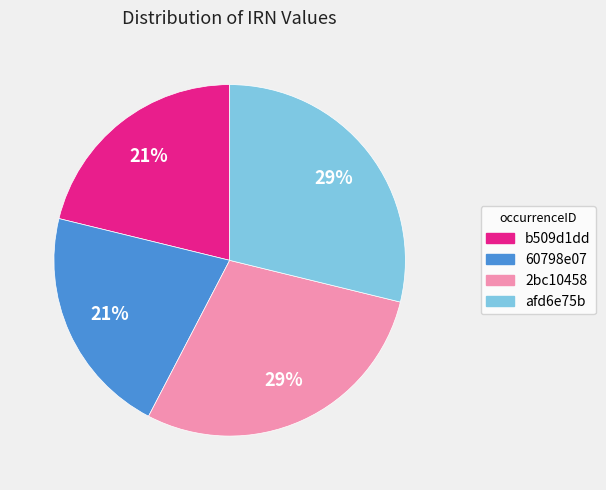

Does b509d1dd represent more than half of the total?

No